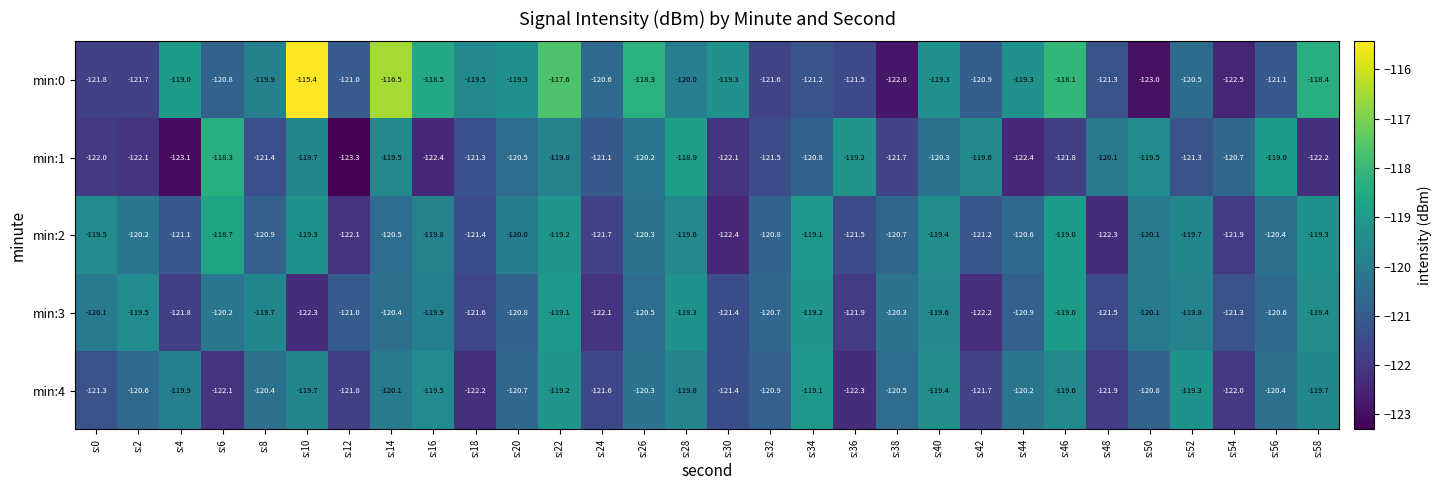

What is the difference between the second highest and minimum values in the min:2 series?

3.4